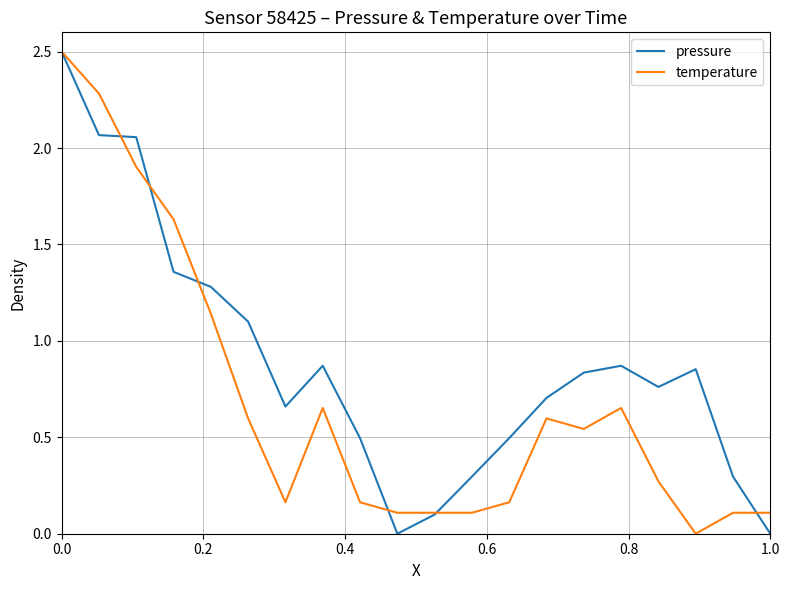

What are all the series names shown in the legend?

pressure, temperature